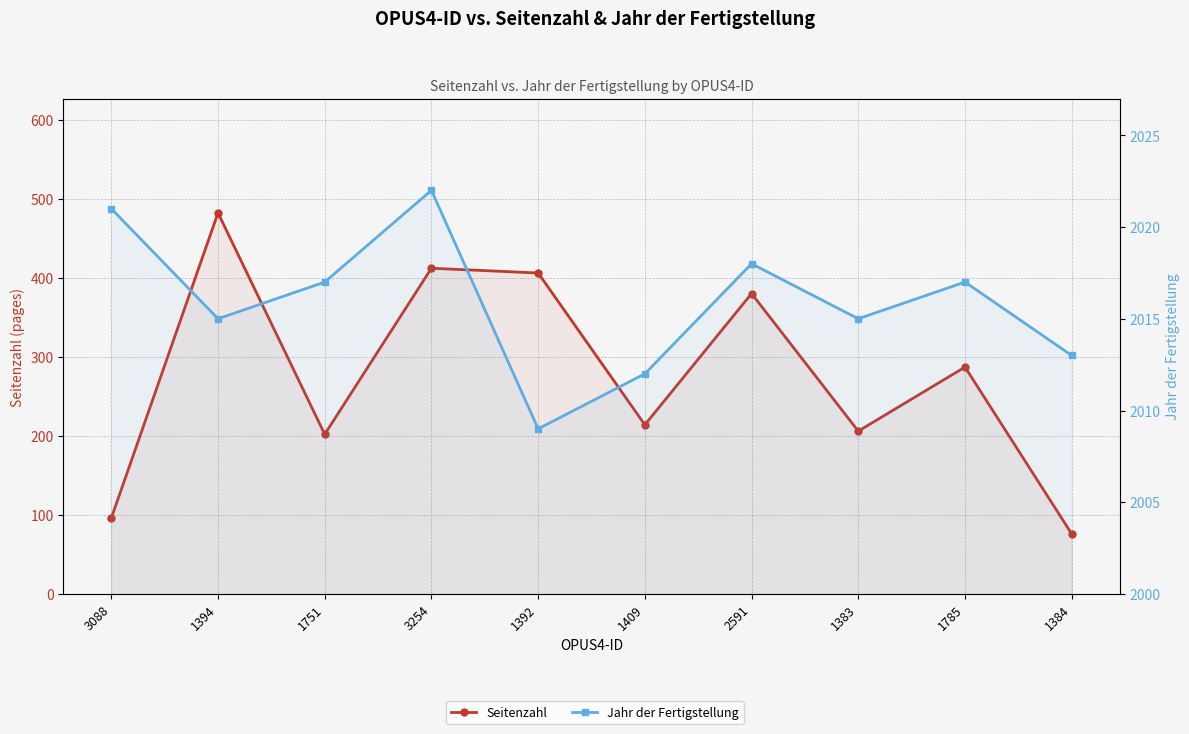

How many data points in Jahr der Fertigstellung are above 2017?

3